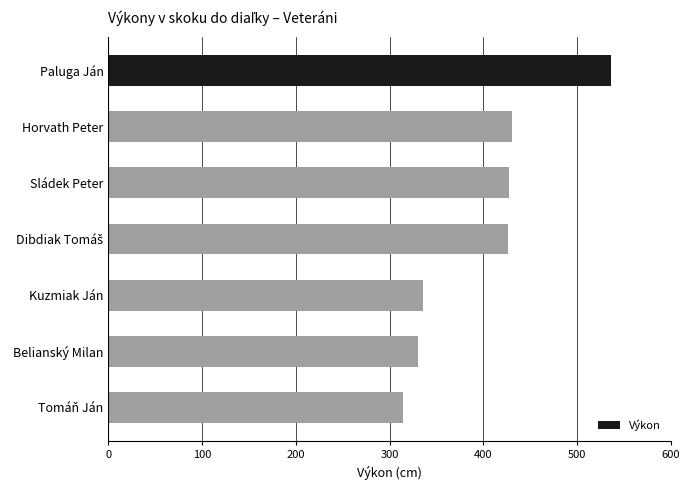

At which category does the chart reach its minimum across all series?

Tomáň Ján